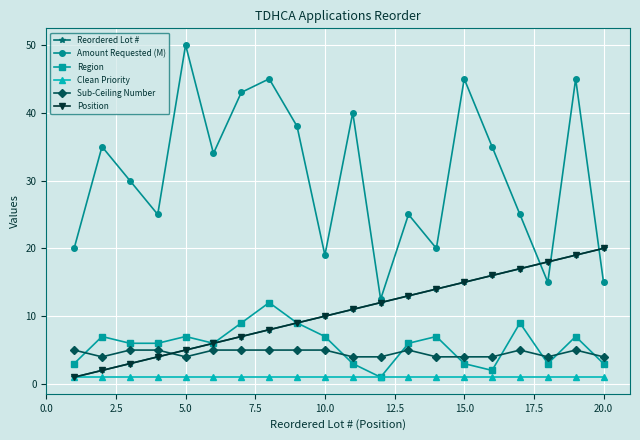

Is this an area chart (filled region under the line)?

No